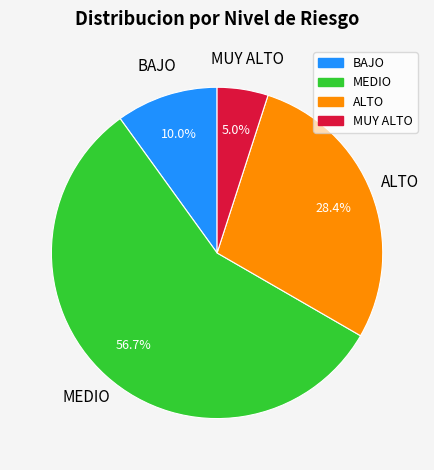

The MEDIO slice represents 70% of the pie. True or false?

False